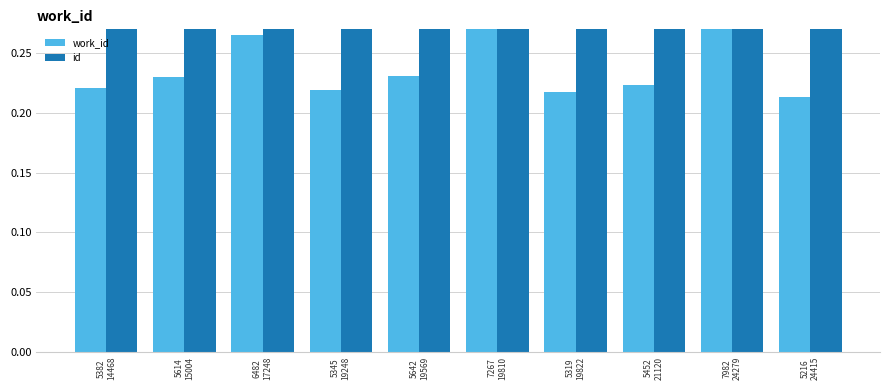

Reading right to left, extract all data points from this chart.

work_id: 5216
24415=0.2	7982
24279=0.3	5452
21120=0.2	5319
19822=0.2	7267
19810=0.3	5642
19569=0.2	5345
19248=0.2	6482
17248=0.3	5614
15004=0.2	5382
14468=0.2
id: 5216
24415=1.0	7982
24279=1.0	5452
21120=0.9	5319
19822=0.8	7267
19810=0.8	5642
19569=0.8	5345
19248=0.8	6482
17248=0.7	5614
15004=0.6	5382
14468=0.6